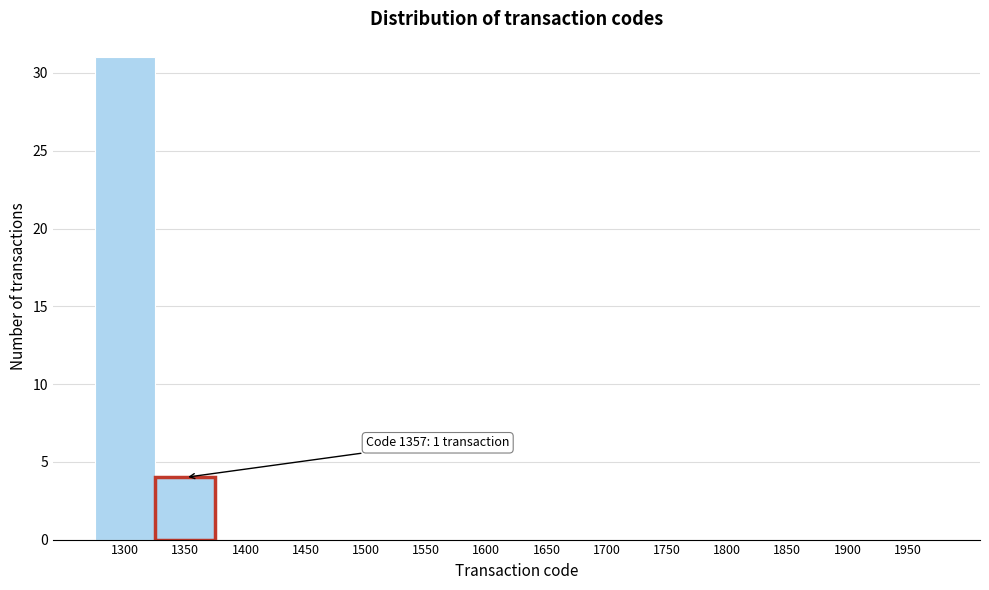

Reading right to left, list all the values displayed in this chart.

1950=0	1900=0	1850=0	1800=0	1750=0	1700=0	1650=0	1600=0	1550=0	1500=0	1450=0	1400=0	1350=4	1300=31